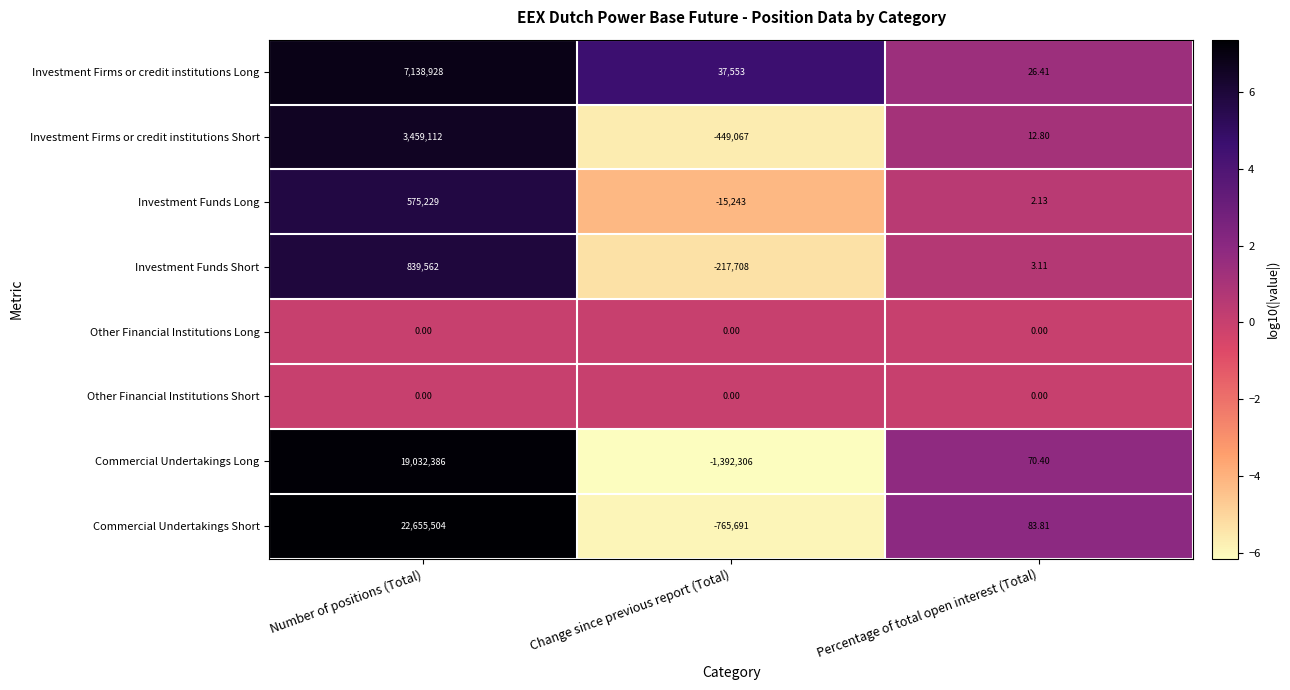

Which series changed the most between Number of positions (Total) and Change since previous report (Total)?

Commercial Undertakings Short